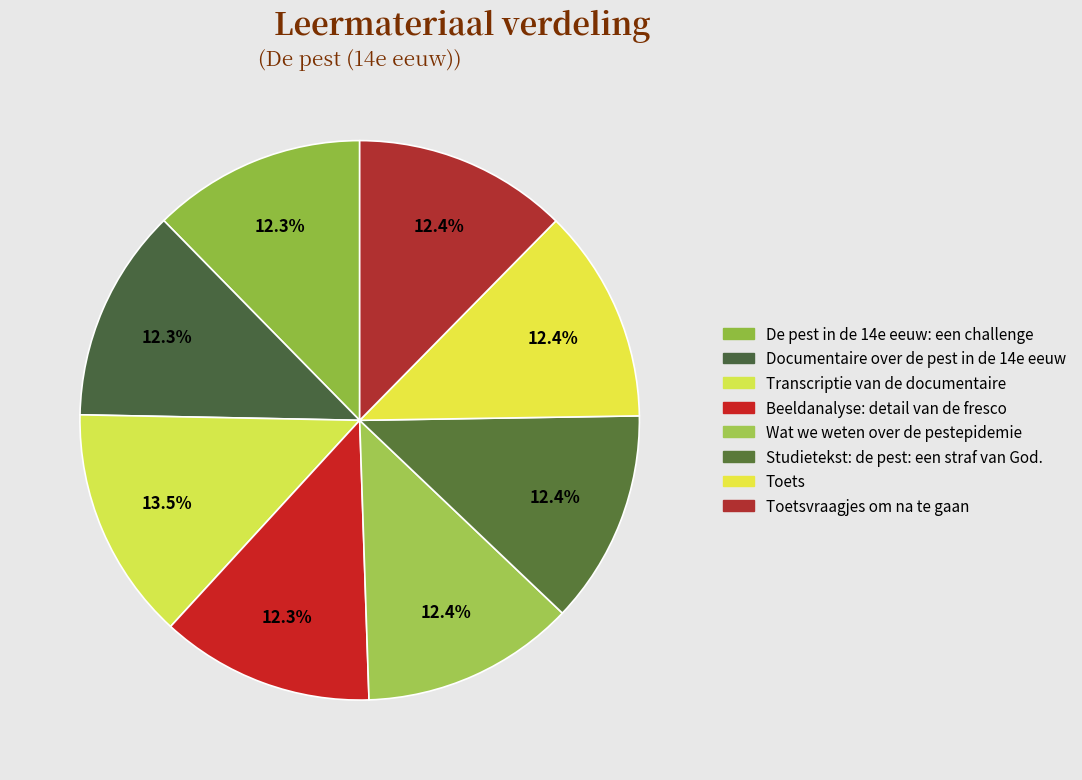

Which category has the smallest portion of the pie?

Documentaire over de pest in de 14e eeuw